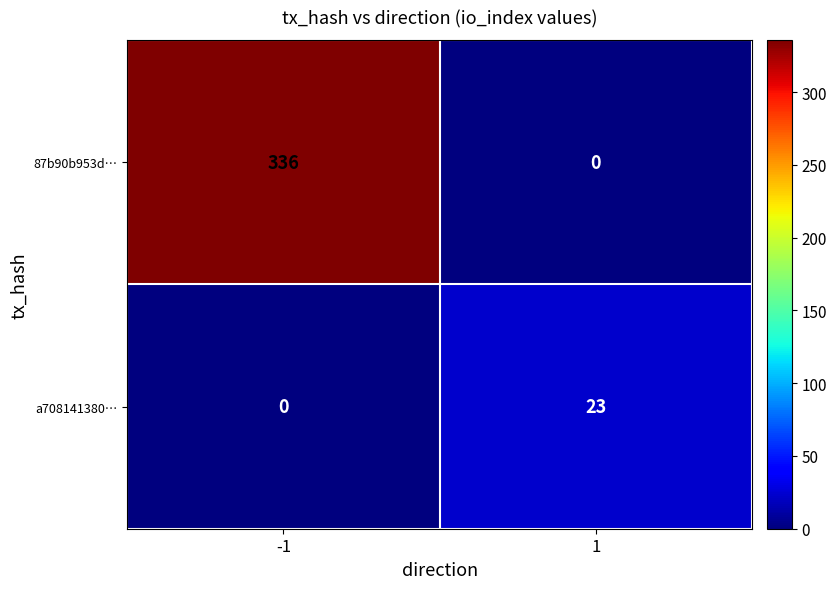

Reading right to left, transcribe all the data shown in this chart.

87b90b953d…: 0	336
a708141380…: 23	0